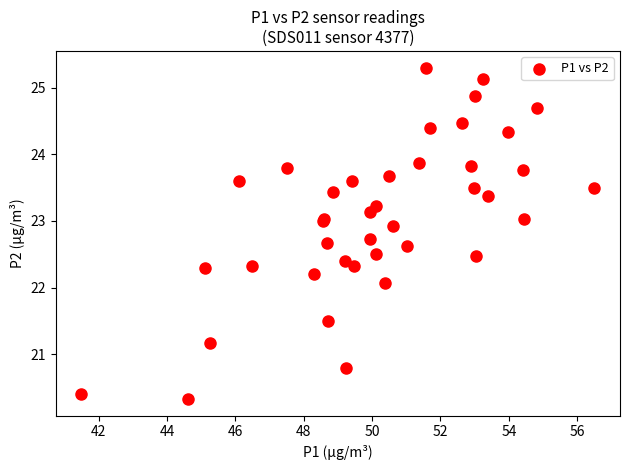

What Y value in the scatter plot is closest to 22?

22.1